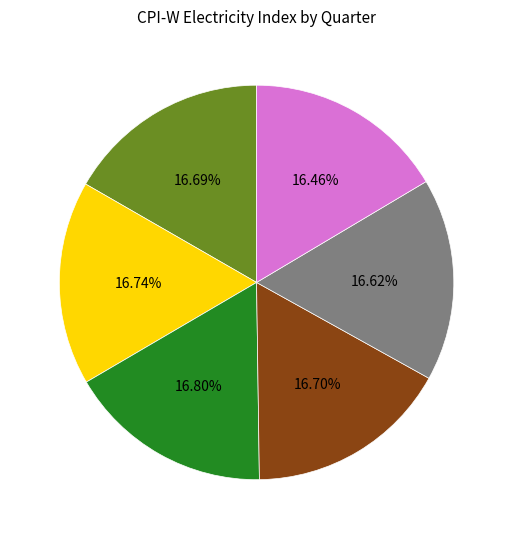

Is there a majority slice in this chart?

No